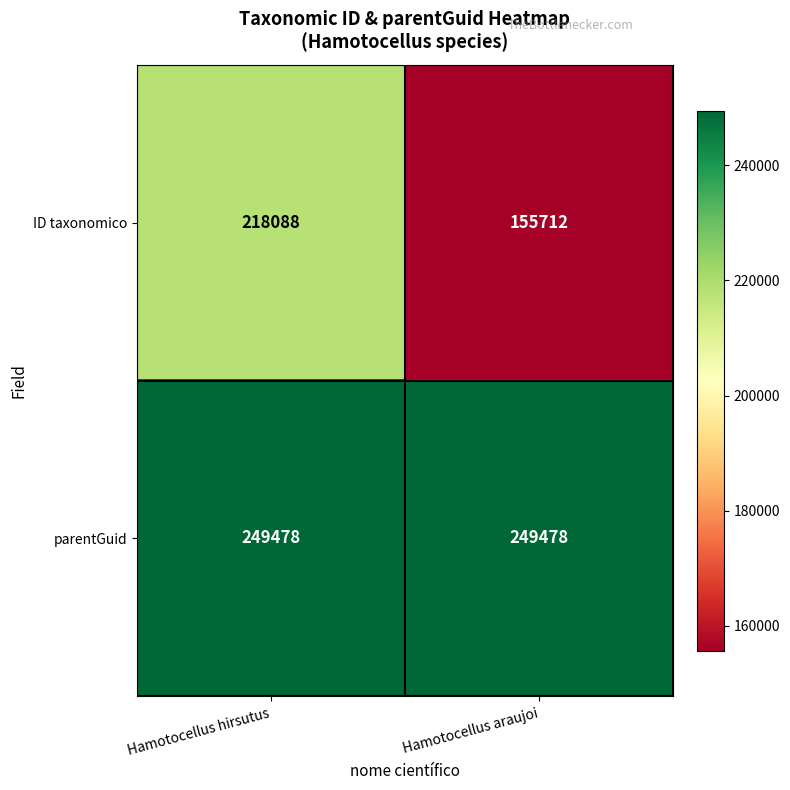

What is the approximate value of parentGuid at Hamotocellus hirsutus?

249478